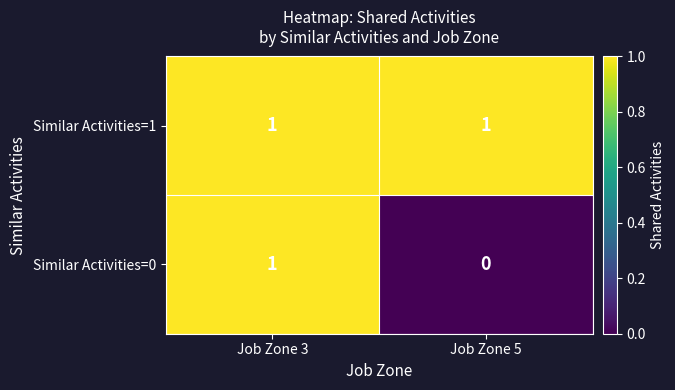

Which series has the widest spread of values?

Similar Activities=0